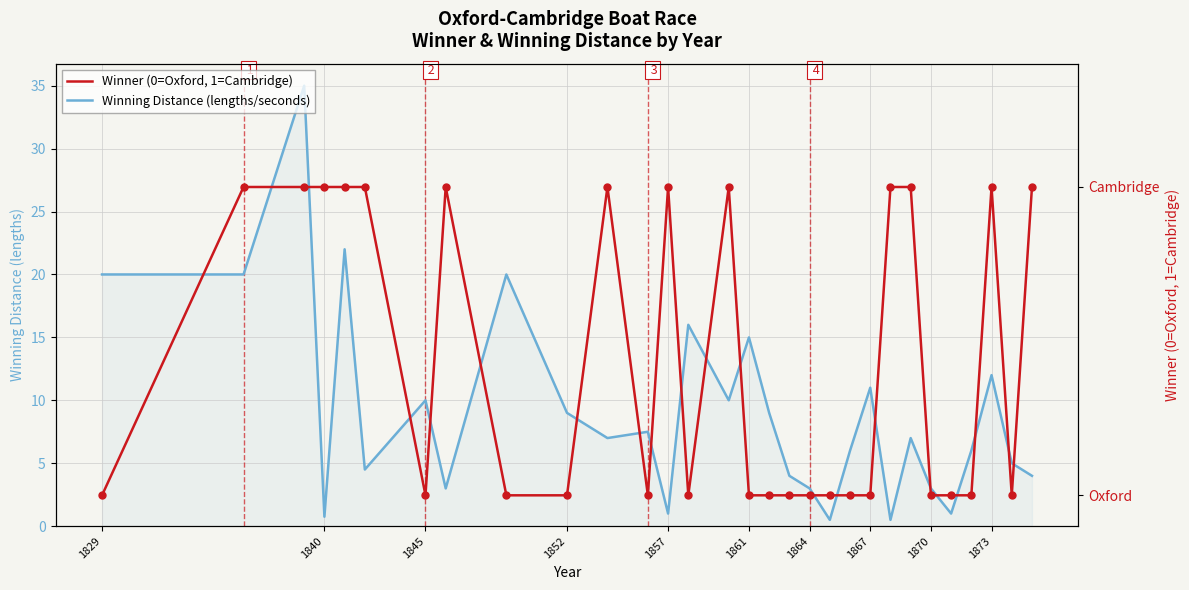

Which series reaches the maximum Y coordinate?

Winning Distance (lengths/seconds)